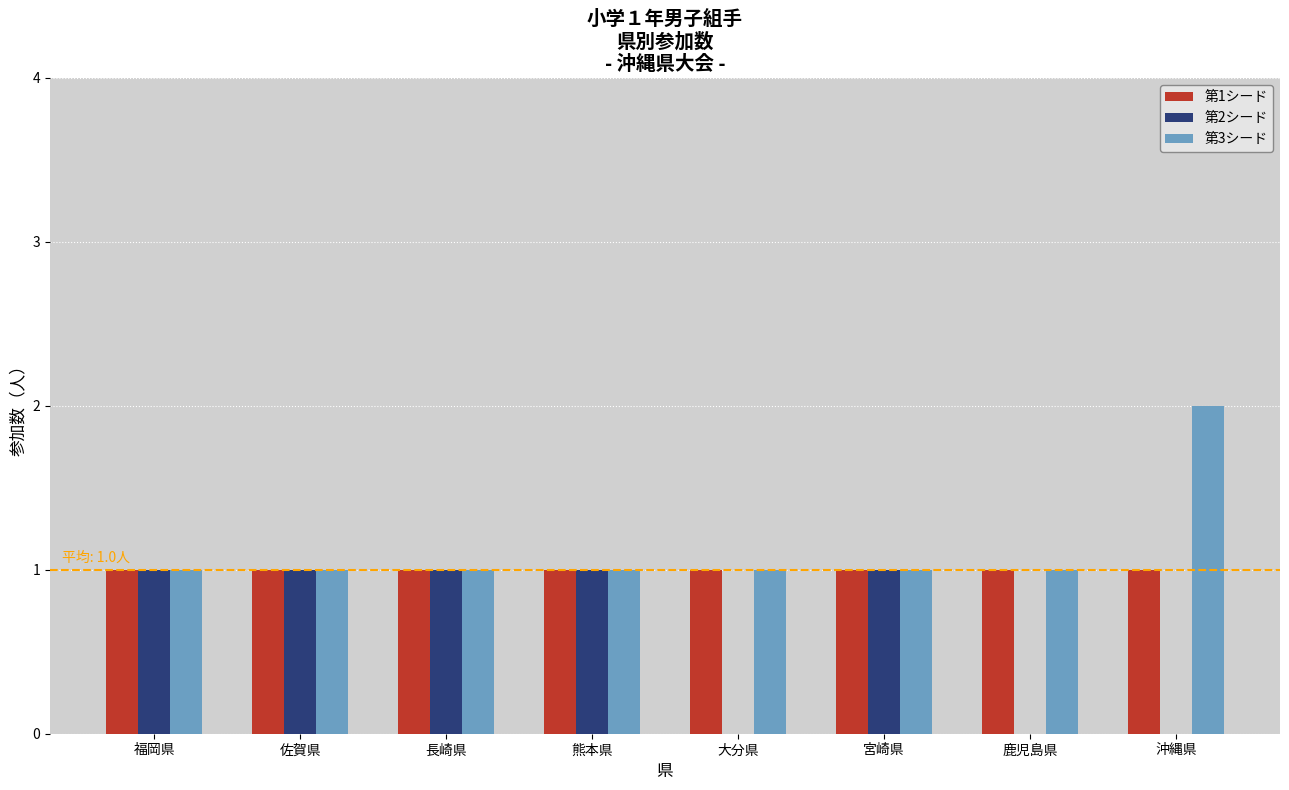

Is it true that 第1シード equals 1 at 福岡県?

True